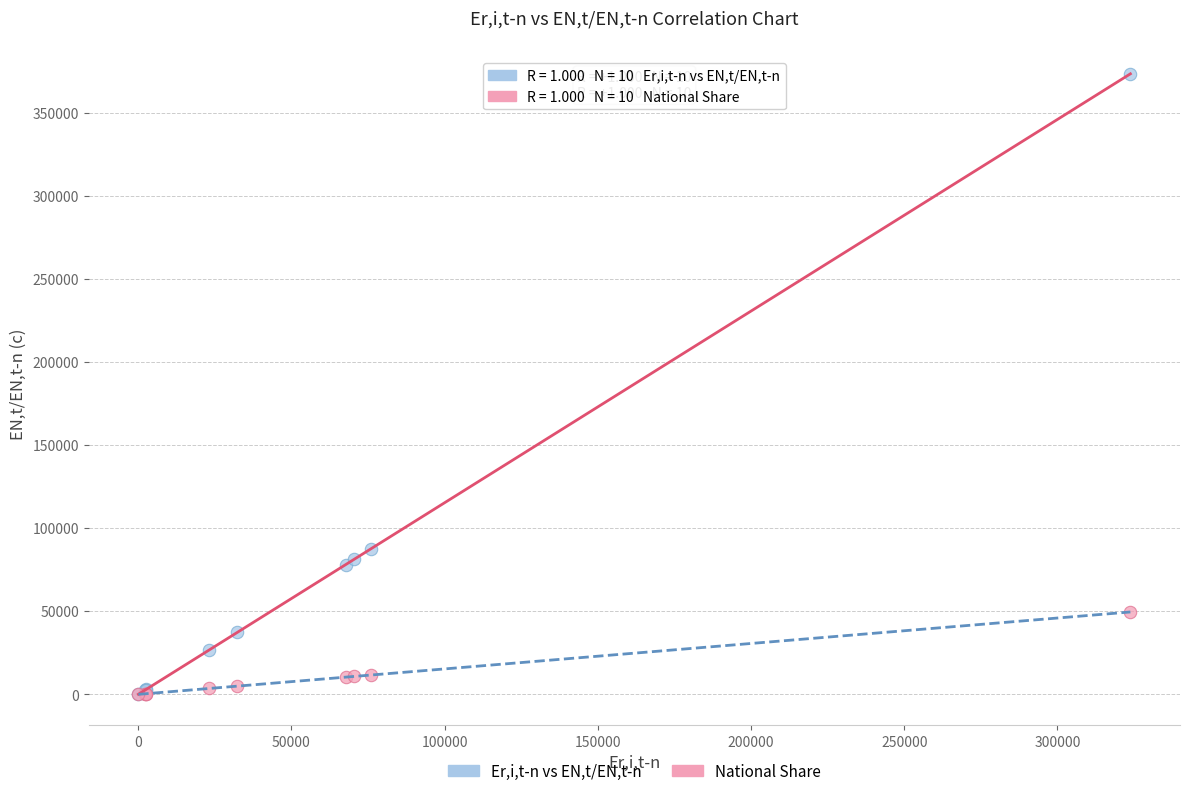

In the Er,i,t-n vs EN,t/EN,t-n series, what Y value is closest to 186737?

87672.8